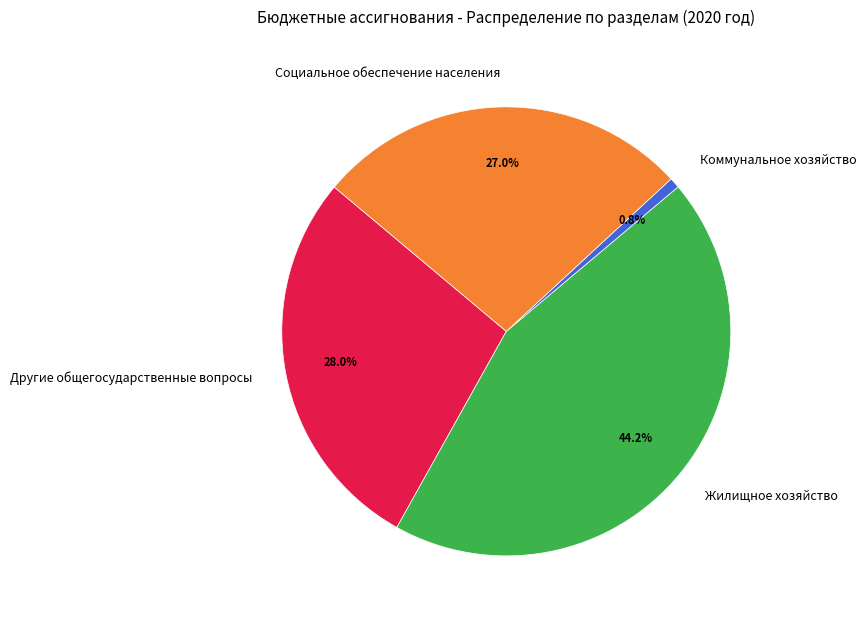

Does Коммунальное хозяйство account for over 50% of the chart?

No